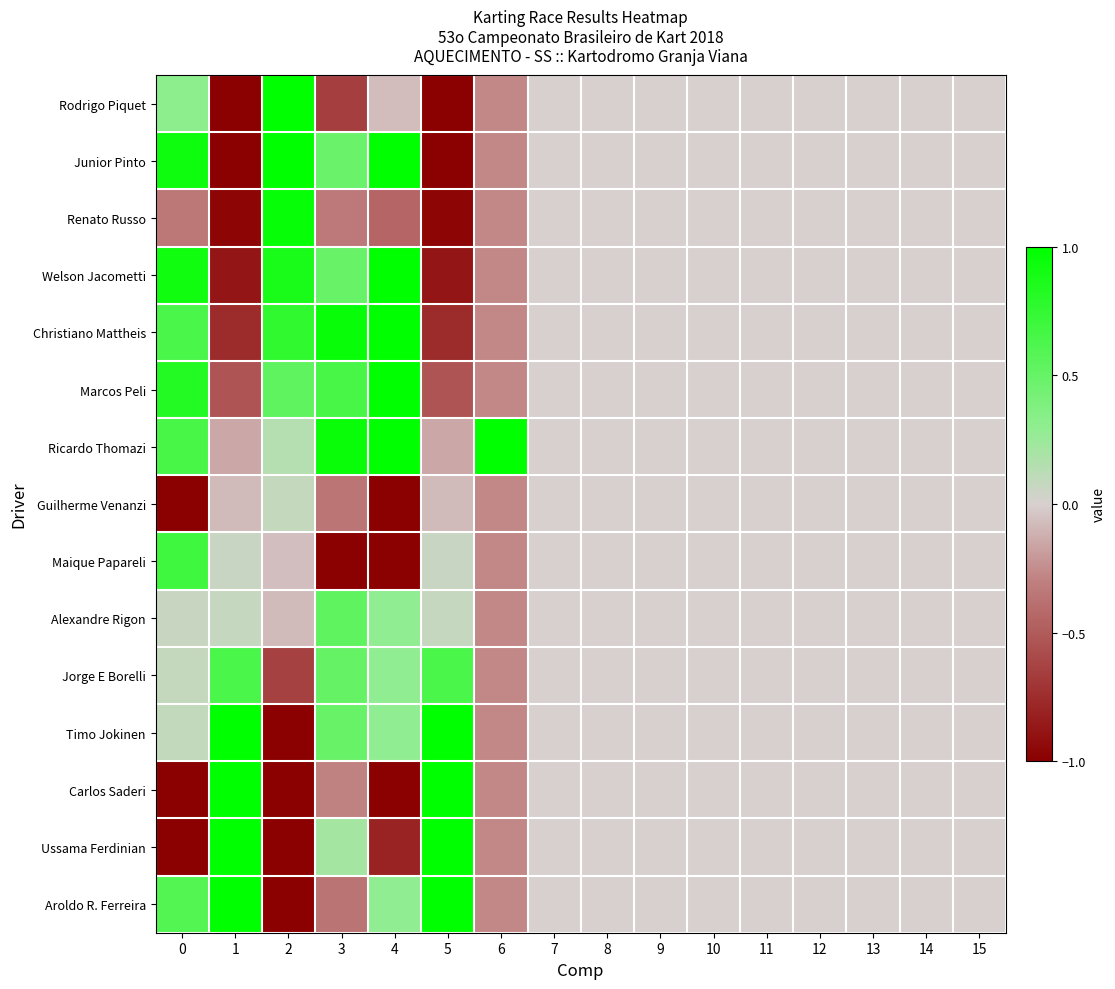

Reading left to right, transcribe all the data shown in this chart.

Rodrigo Piquet: 0=0.3	1=-1.0	2=1.0	3=-0.7	4=-0.1	5=-1.0	6=-0.3	7=0.0	8=0.0	9=0.0	10=0.0	11=0.0	12=0.0	13=0.0	14=0.0	15=0.0
Junior Pinto: 0=0.9	1=-1.0	2=1.0	3=0.5	4=1.0	5=-1.0	6=-0.3	7=0.0	8=0.0	9=0.0	10=0.0	11=0.0	12=0.0	13=0.0	14=0.0	15=0.0
Renato Russo: 0=-0.3	1=-1.0	2=1.0	3=-0.3	4=-0.4	5=-1.0	6=-0.3	7=0.0	8=0.0	9=0.0	10=0.0	11=0.0	12=0.0	13=0.0	14=0.0	15=0.0
Welson Jacometti: 0=0.9	1=-0.9	2=0.9	3=0.5	4=1.0	5=-0.9	6=-0.3	7=0.0	8=0.0	9=0.0	10=0.0	11=0.0	12=0.0	13=0.0	14=0.0	15=0.0
Christiano Mattheis: 0=0.6	1=-0.8	2=0.8	3=1.0	4=1.0	5=-0.8	6=-0.3	7=0.0	8=0.0	9=0.0	10=0.0	11=0.0	12=0.0	13=0.0	14=0.0	15=0.0
Marcos Peli: 0=0.8	1=-0.5	2=0.5	3=0.6	4=1.0	5=-0.5	6=-0.3	7=0.0	8=0.0	9=0.0	10=0.0	11=0.0	12=0.0	13=0.0	14=0.0	15=0.0
Ricardo Thomazi: 0=0.6	1=-0.2	2=0.1	3=0.9	4=1.0	5=-0.2	6=1.0	7=0.0	8=0.0	9=0.0	10=0.0	11=0.0	12=0.0	13=0.0	14=0.0	15=0.0
Guilherme Venanzi: 0=-1.0	1=-0.1	2=0.1	3=-0.4	4=-1.0	5=-0.1	6=-0.3	7=0.0	8=0.0	9=0.0	10=0.0	11=0.0	12=0.0	13=0.0	14=0.0	15=0.0
Maique Papareli: 0=0.7	1=0.1	2=-0.1	3=-1.0	4=-1.0	5=0.1	6=-0.3	7=0.0	8=0.0	9=0.0	10=0.0	11=0.0	12=0.0	13=0.0	14=0.0	15=0.0
Alexandre Rigon: 0=0.1	1=0.1	2=-0.1	3=0.5	4=0.3	5=0.1	6=-0.3	7=0.0	8=0.0	9=0.0	10=0.0	11=0.0	12=0.0	13=0.0	14=0.0	15=0.0
Jorge E Borelli: 0=0.1	1=0.6	2=-0.6	3=0.5	4=0.3	5=0.6	6=-0.3	7=0.0	8=0.0	9=0.0	10=0.0	11=0.0	12=0.0	13=0.0	14=0.0	15=0.0
Timo Jokinen: 0=0.1	1=1.0	2=-1.0	3=0.5	4=0.3	5=1.0	6=-0.3	7=0.0	8=0.0	9=0.0	10=0.0	11=0.0	12=0.0	13=0.0	14=0.0	15=0.0
Carlos Saderi: 0=-1.0	1=1.0	2=-1.0	3=-0.3	4=-1.0	5=1.0	6=-0.3	7=0.0	8=0.0	9=0.0	10=0.0	11=0.0	12=0.0	13=0.0	14=0.0	15=0.0
Ussama Ferdinian: 0=-1.0	1=1.0	2=-1.0	3=0.2	4=-0.8	5=1.0	6=-0.3	7=0.0	8=0.0	9=0.0	10=0.0	11=0.0	12=0.0	13=0.0	14=0.0	15=0.0
Aroldo R. Ferreira: 0=0.6	1=1.0	2=-1.0	3=-0.4	4=0.3	5=1.0	6=-0.3	7=0.0	8=0.0	9=0.0	10=0.0	11=0.0	12=0.0	13=0.0	14=0.0	15=0.0